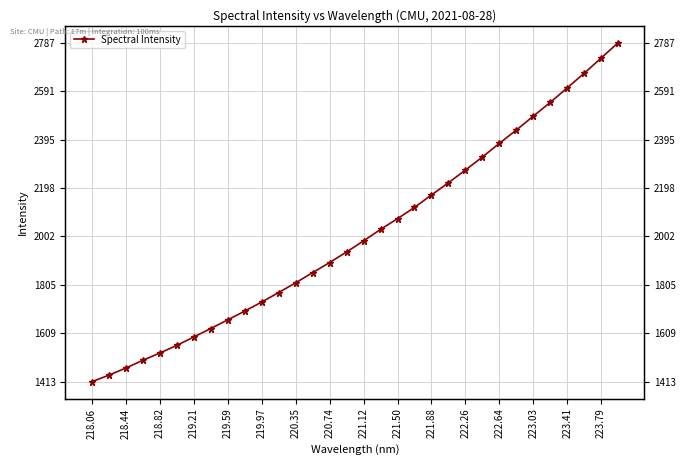

True or false: the data shows 3177.8 at 221.12.

False